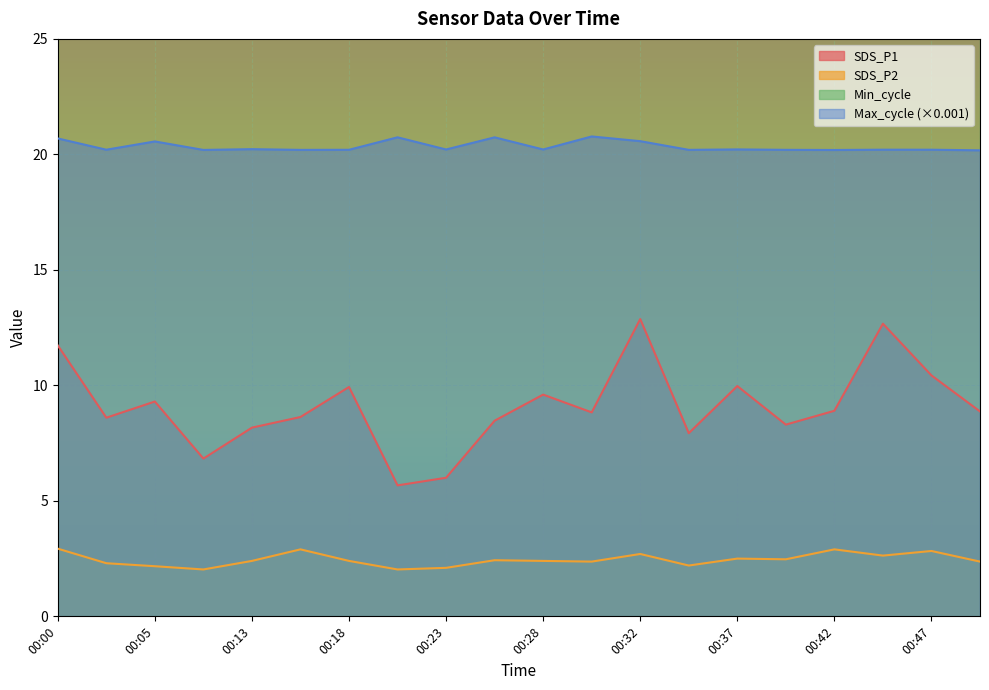

Between 00:45 and 00:23, which is larger?

00:45